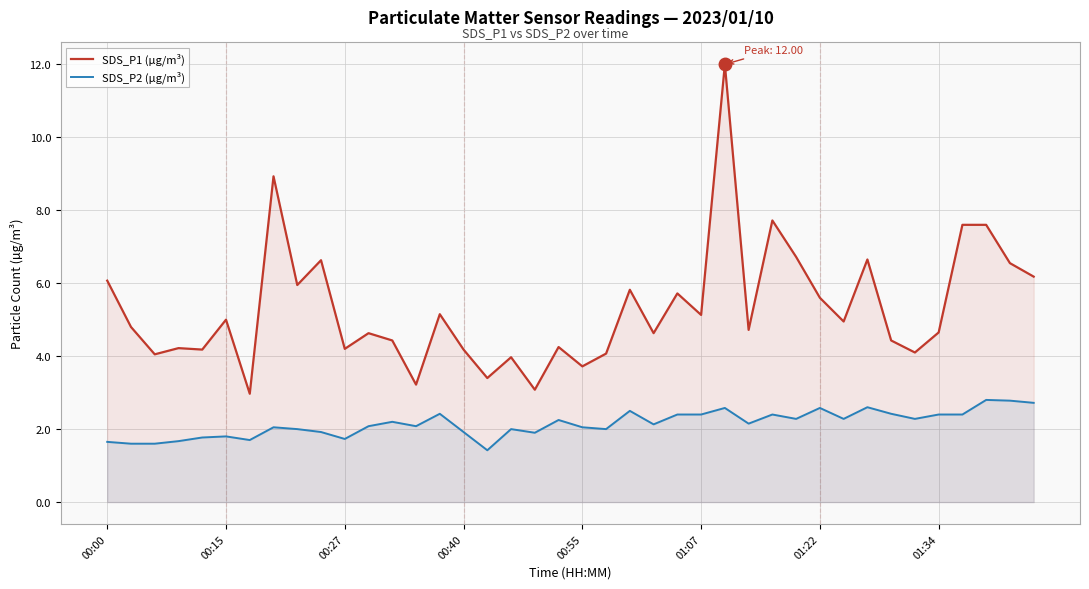

What are all the series names shown in the legend?

SDS_P1 (µg/m³), SDS_P2 (µg/m³)